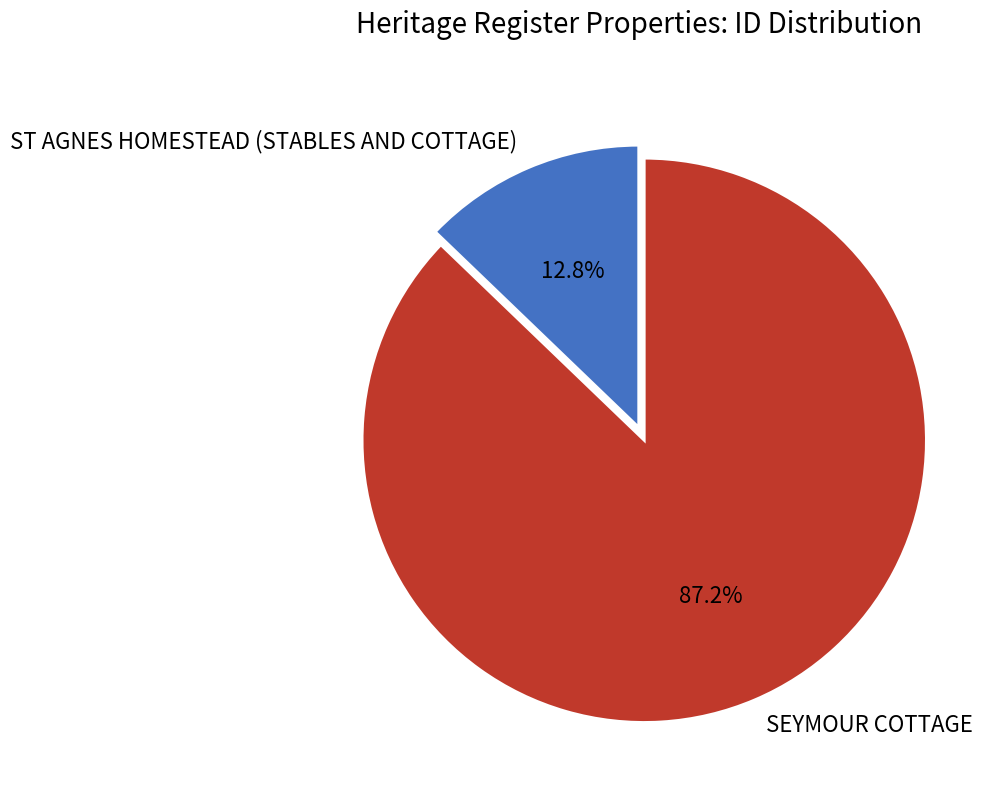

To the nearest percent, what is the combined percentage of SEYMOUR COTTAGE and ST AGNES HOMESTEAD (STABLES AND COTTAGE)?

100%